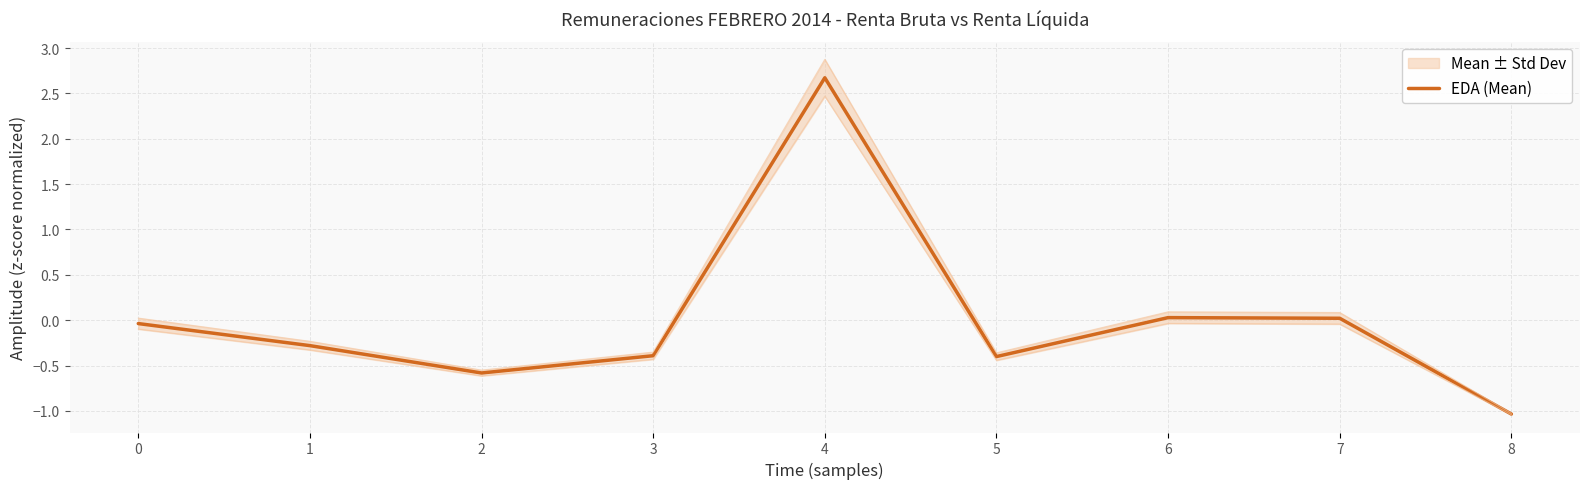

Is this an area chart (filled region under the line)?

No